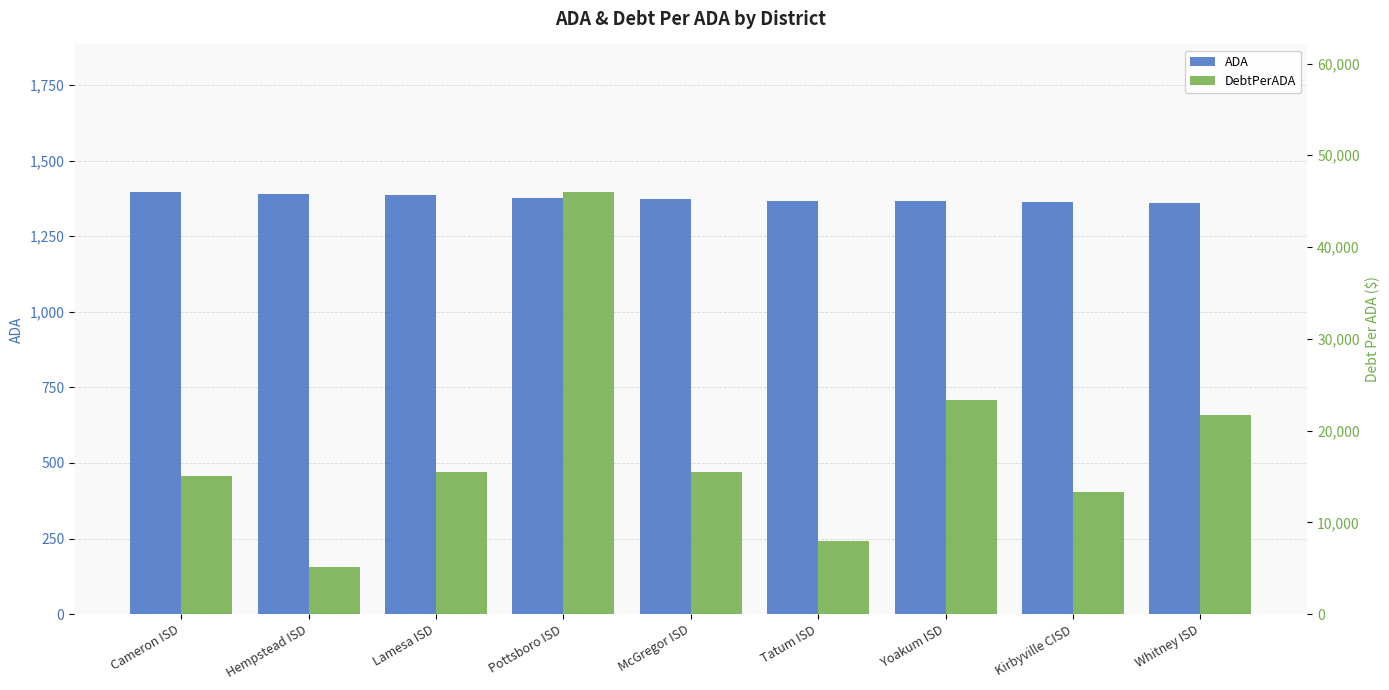

True or false: ADA has a value of 1365.2 at Tatum ISD.

True